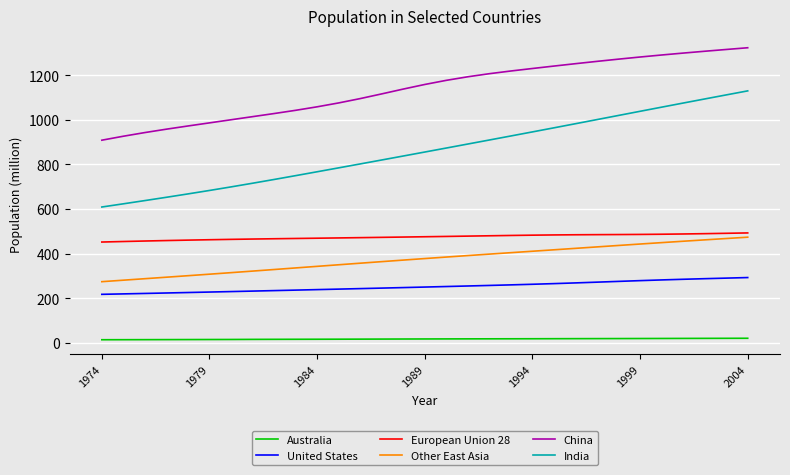

True or false: United States and Other East Asia cross at least once.

False